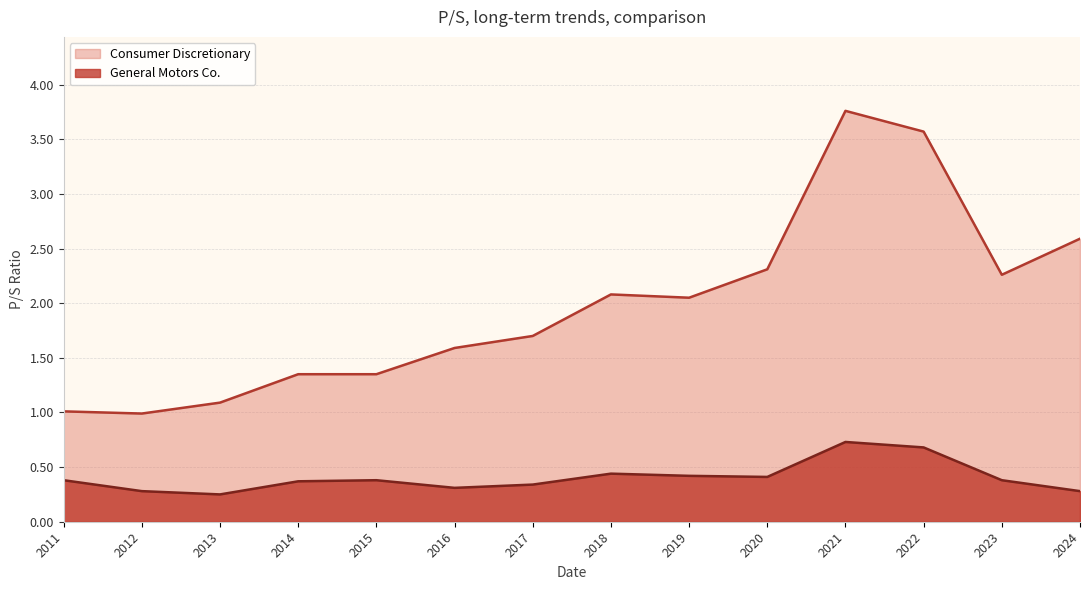

What is the spread (max minus min) of values at 2024?

2.3